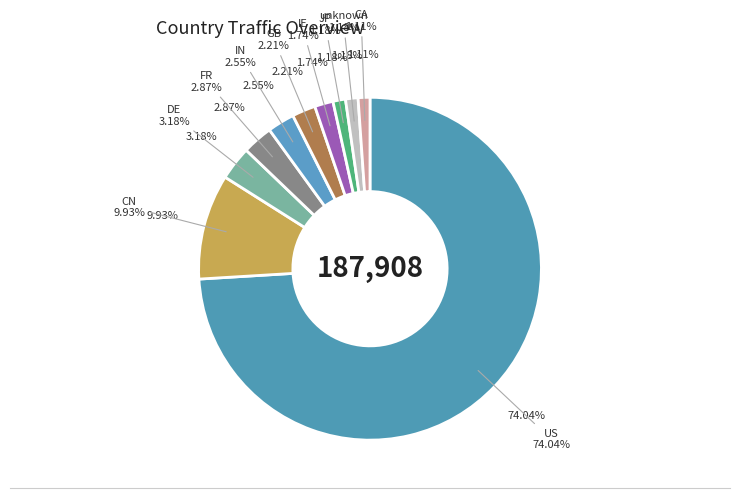

What percentage is the DE slice, to the nearest percent?

3%